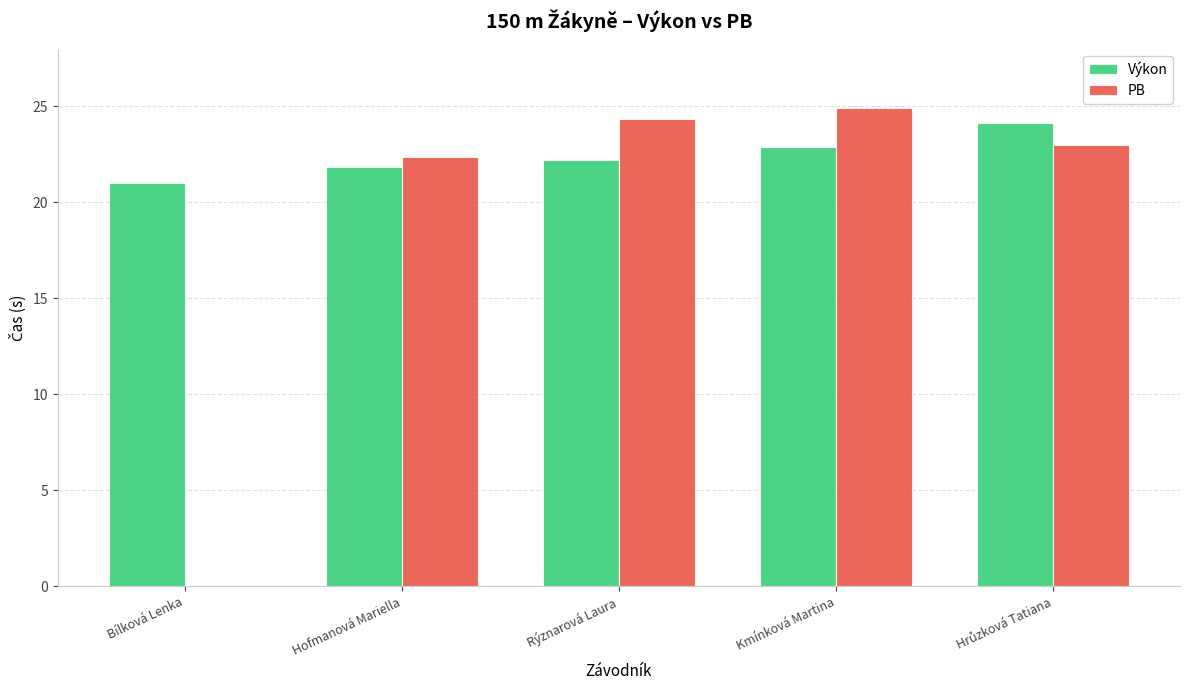

Which series has the largest total across all categories?

Výkon